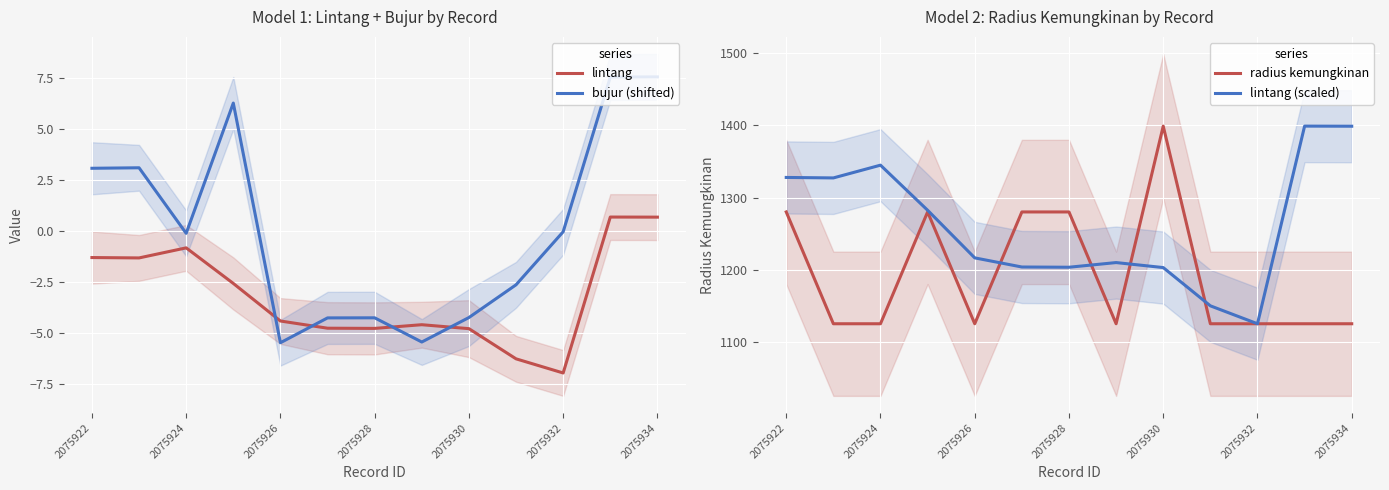

Is this an area chart (filled region under the line)?

No